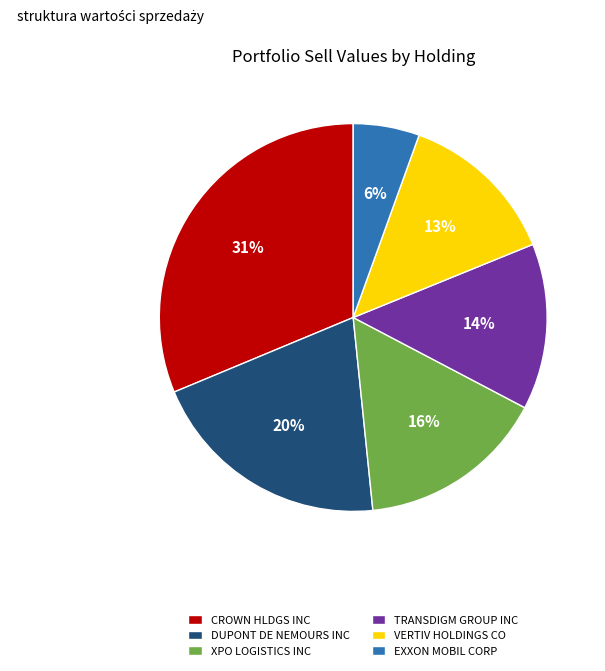

What percentage is the TRANSDIGM GROUP INC slice, to the nearest percent?

14%